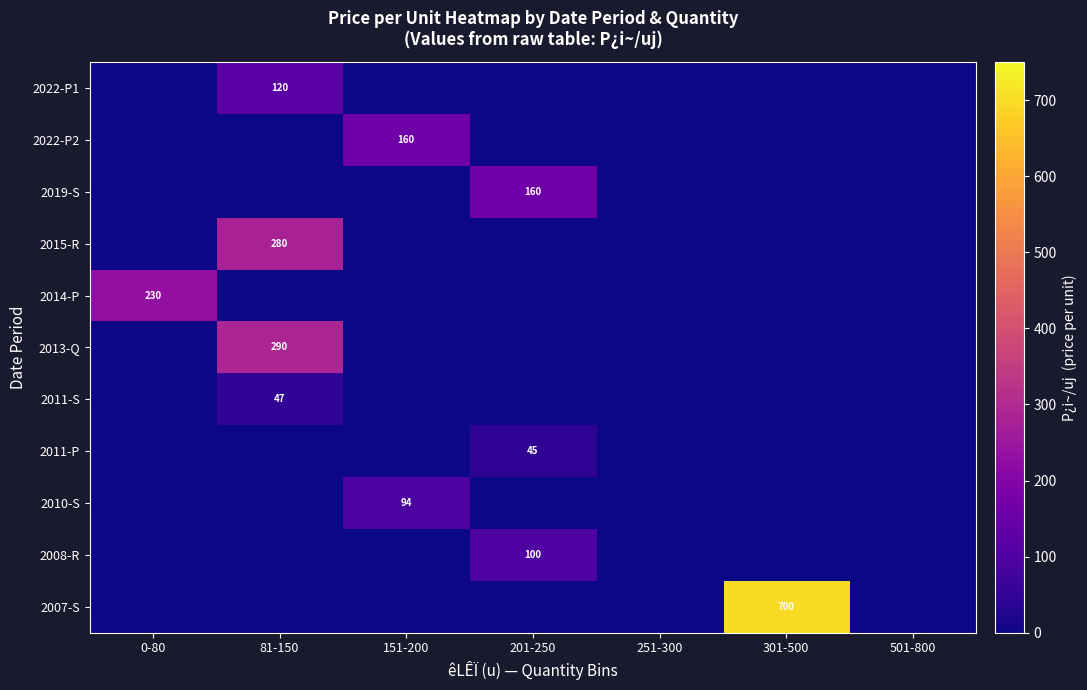

The value of 2011-P at 201-250 is 45. True or false?

True